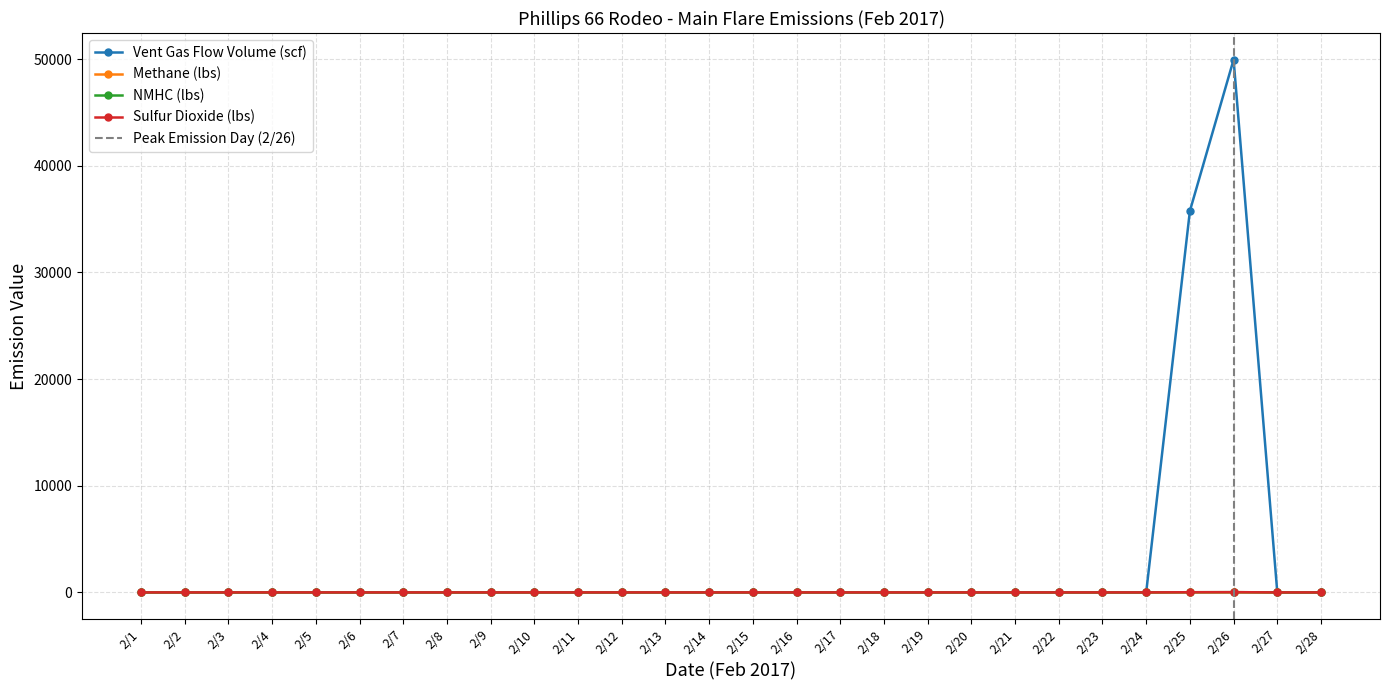

Is it true that Vent Gas Flow Volume (scf) equals 14.7 at 2/11?

False